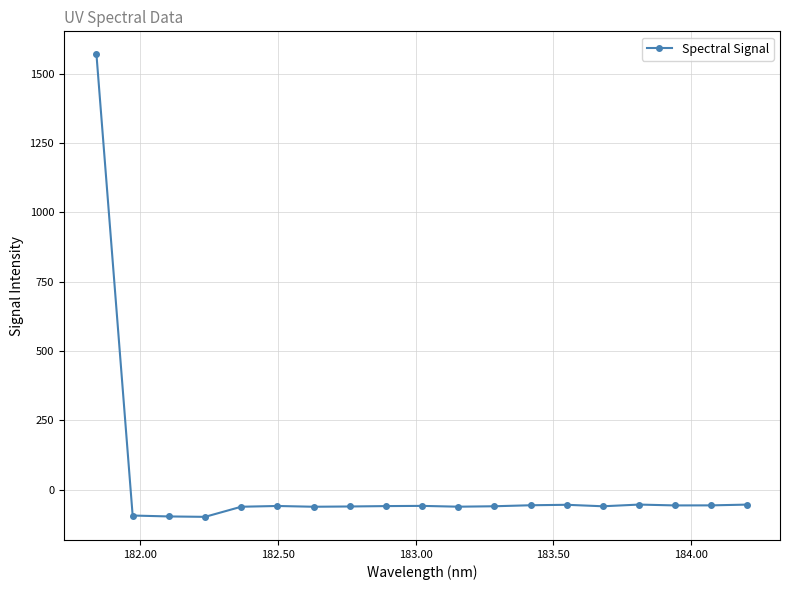

What is the greatest value displayed?

1569.5